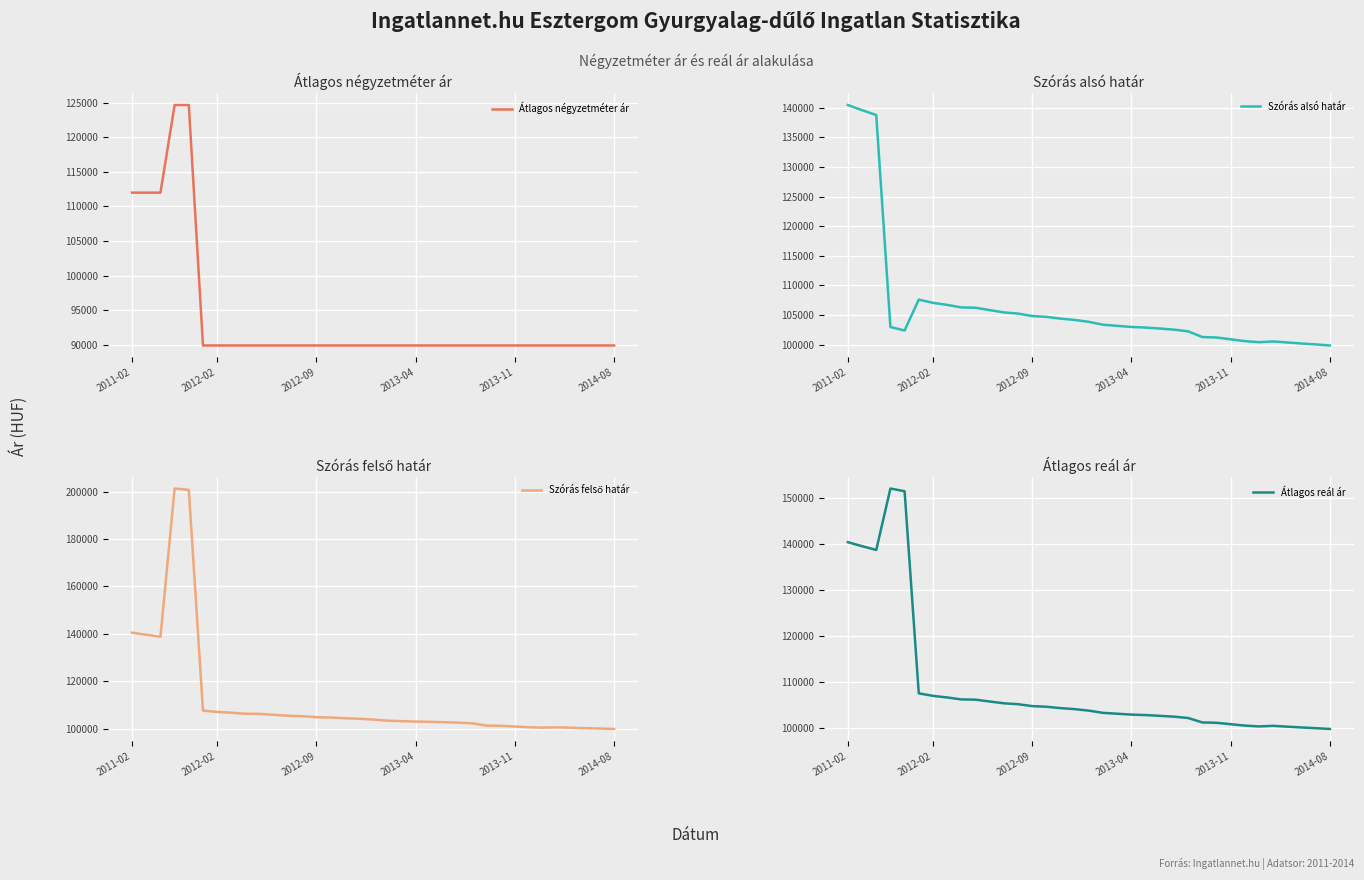

Read the Átlagos négyzetméter ár value at 16, to the nearest 100.

89900